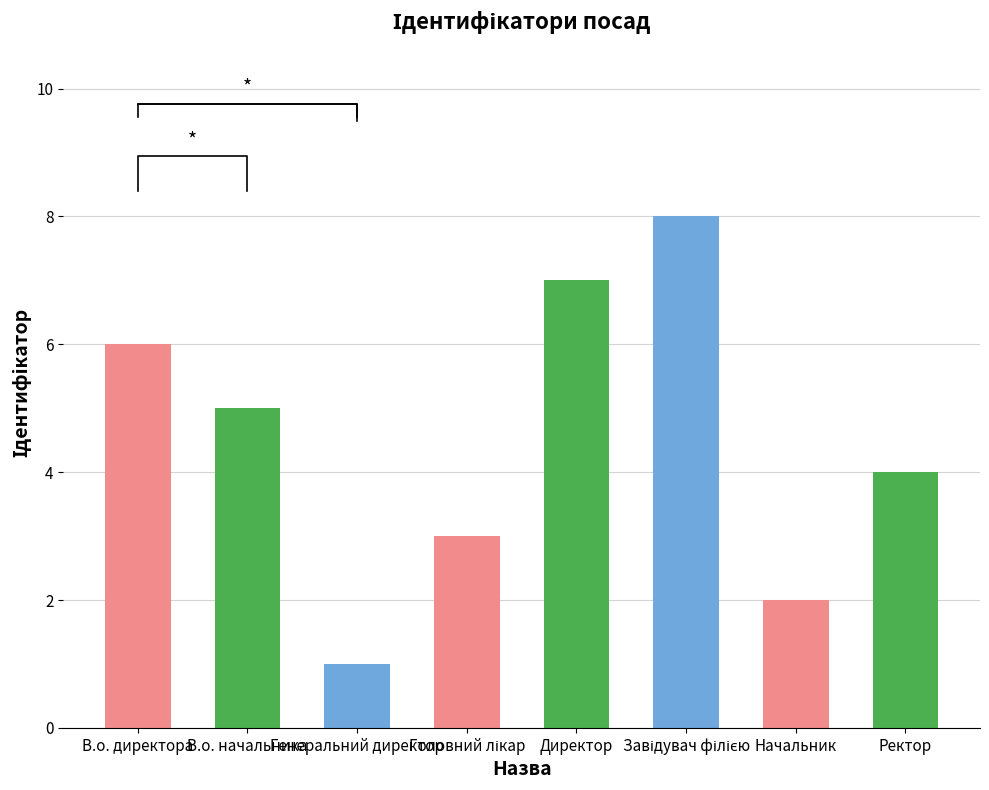

What is the value of the 4th bar from the left?

3